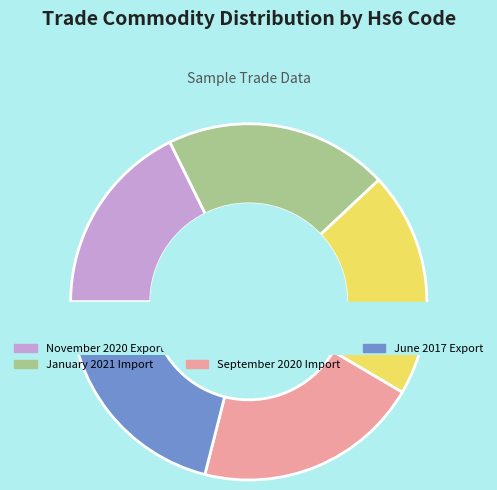

What percentage is the September 2020 Import slice, to the nearest percent?

20%